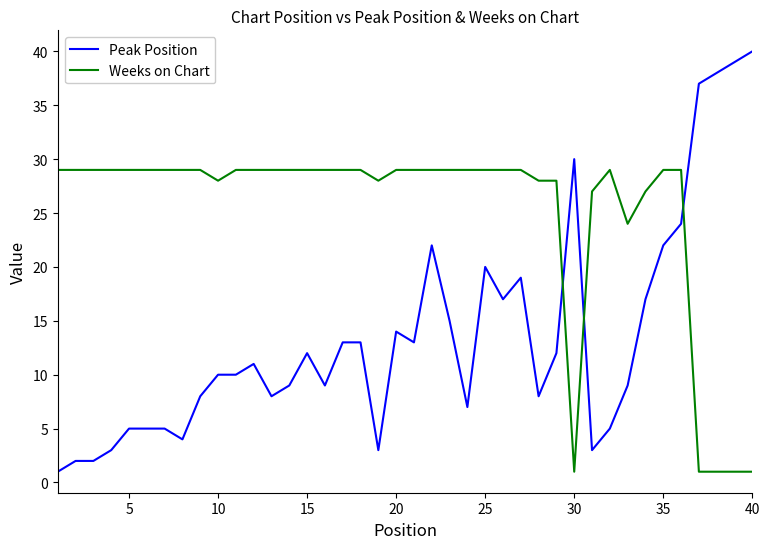

What is the maximum value for Weeks on Chart?

29